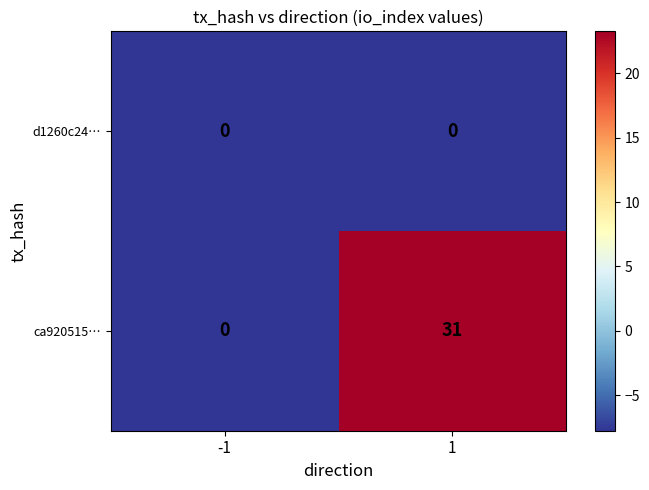

Between -1 and 1, which series saw the biggest shift?

ca920515…